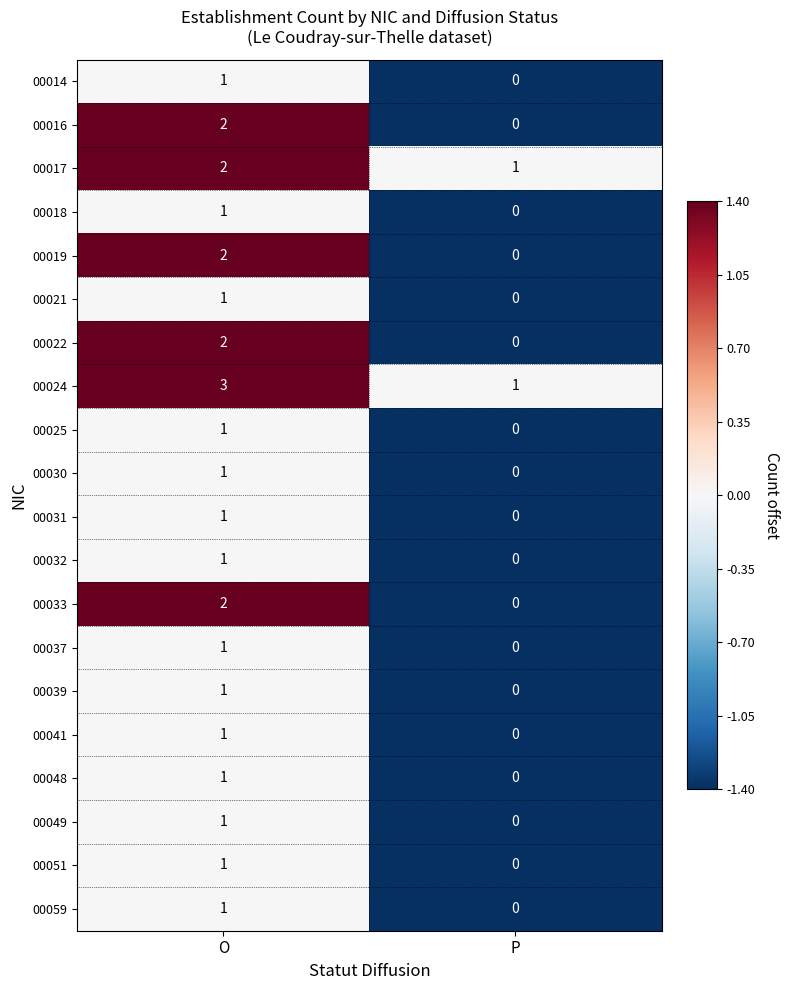

The value of 00019 at P is 1. True or false?

False